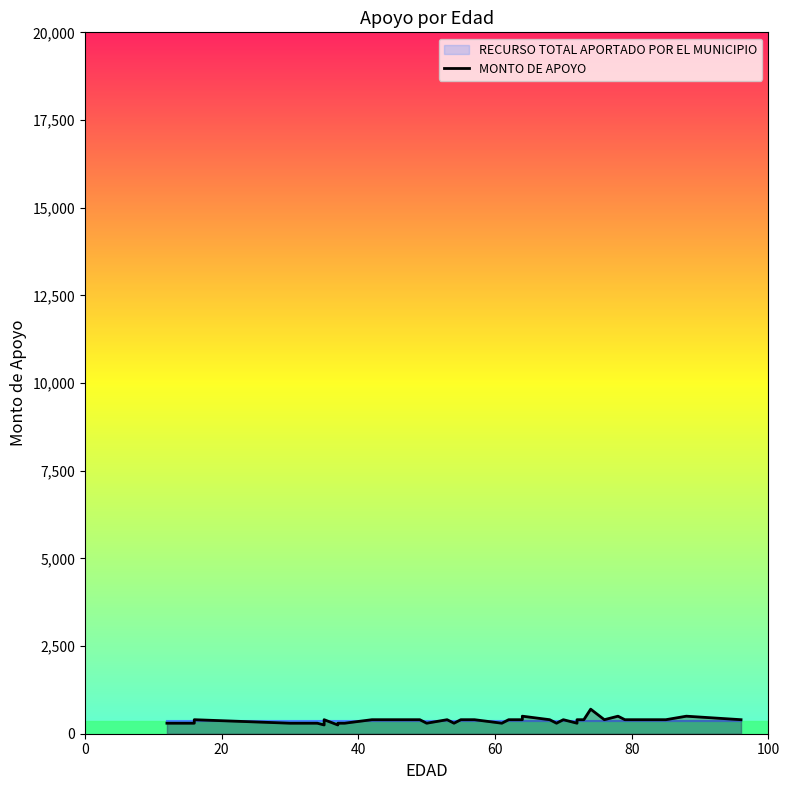

How many interior local peaks (higher than both neighbors) does the data have?

7